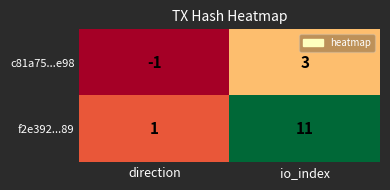

Reading right to left, list all the values displayed in this chart.

c81a75...e98: io_index=3	direction=-1
f2e392...89: io_index=11	direction=1